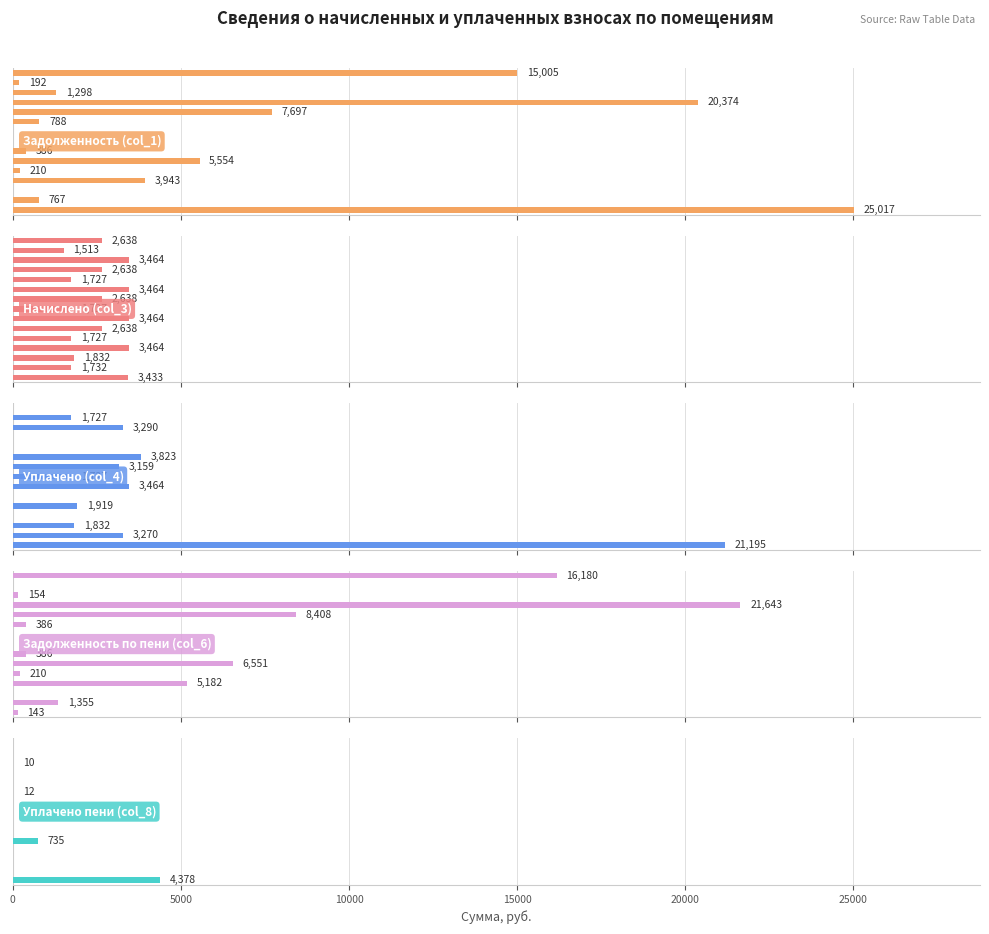

Which series changed the most between 15000 and 12?

Задолженность по пени (col_6)